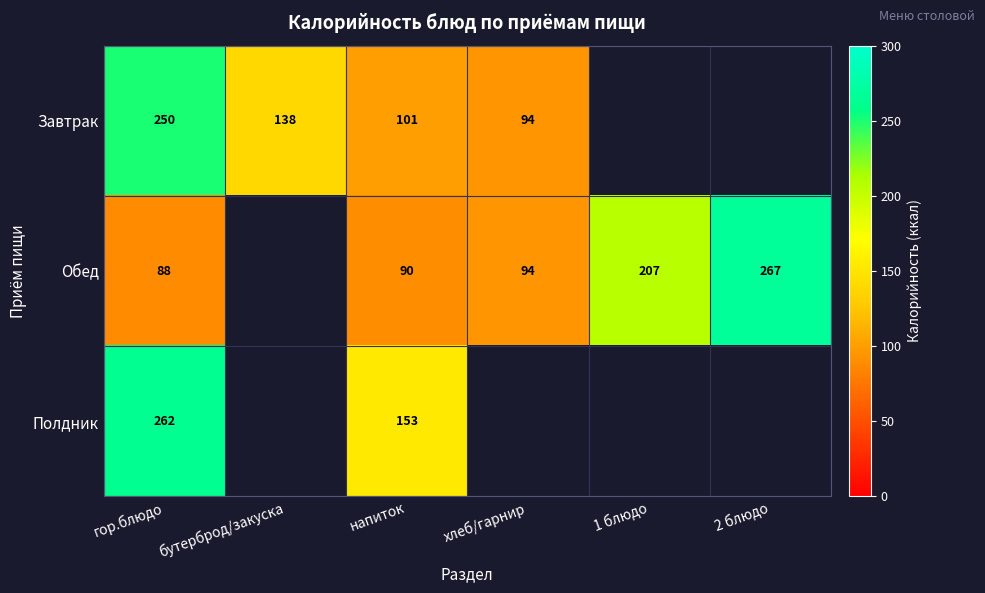

What is the maximum value shown in the chart?

267.3